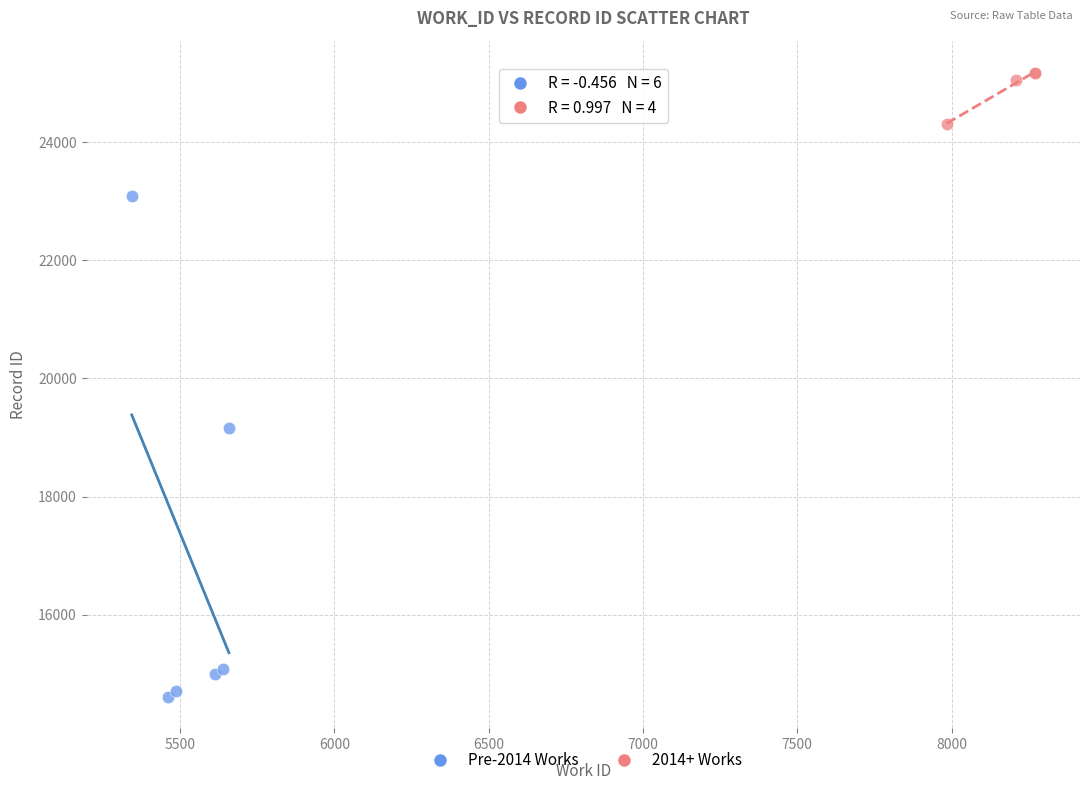

Which series contains the highest Y value?

2014+ Works